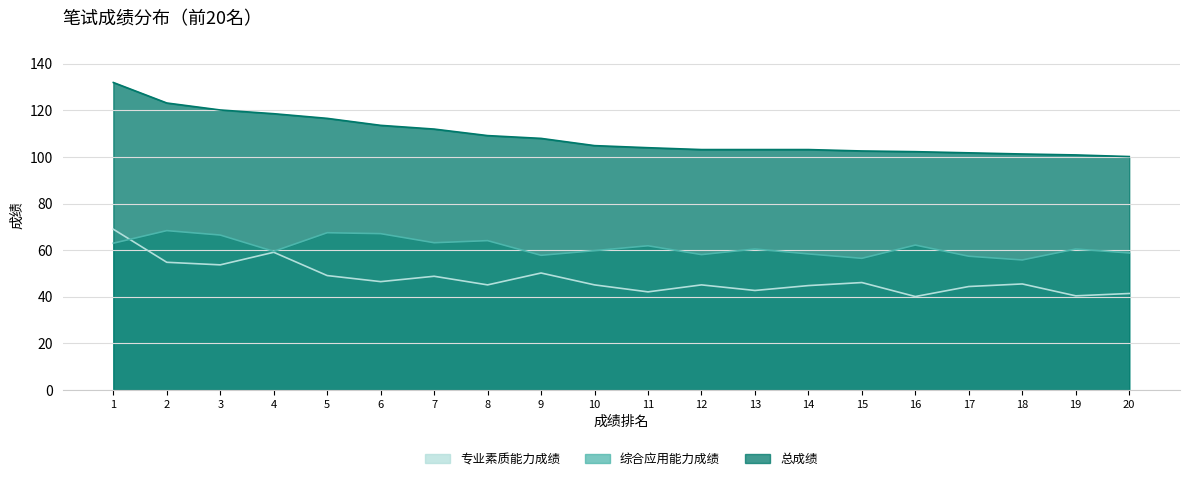

Which series changed the most between 15 and 17?

专业素质能力成绩